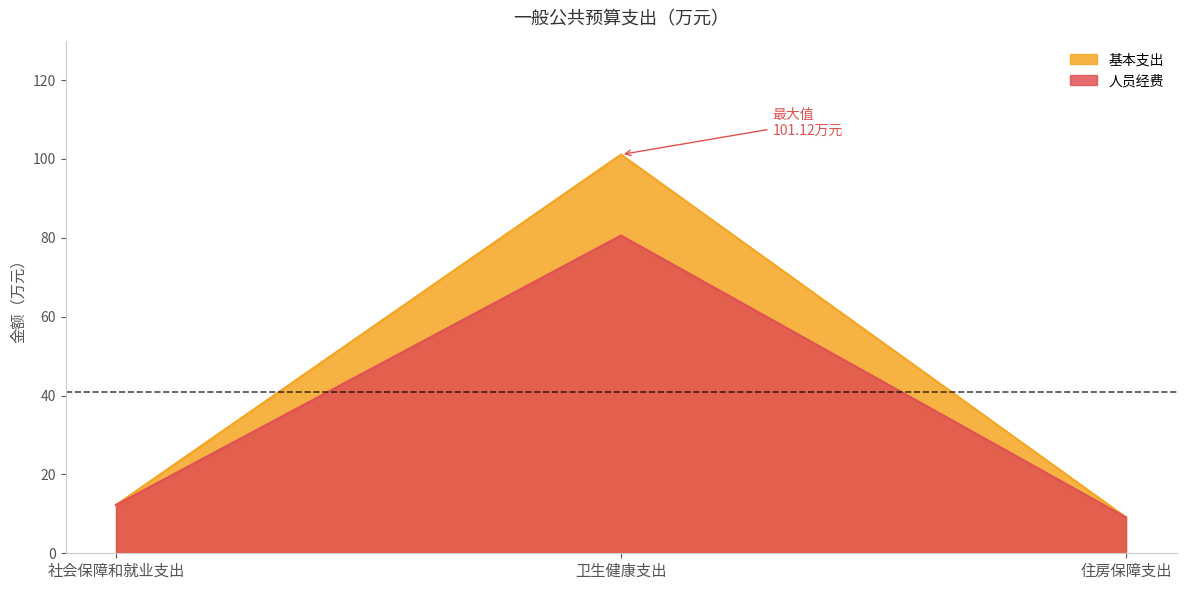

What is the difference between the maximum and second lowest values in the 人员经费 series?

68.3